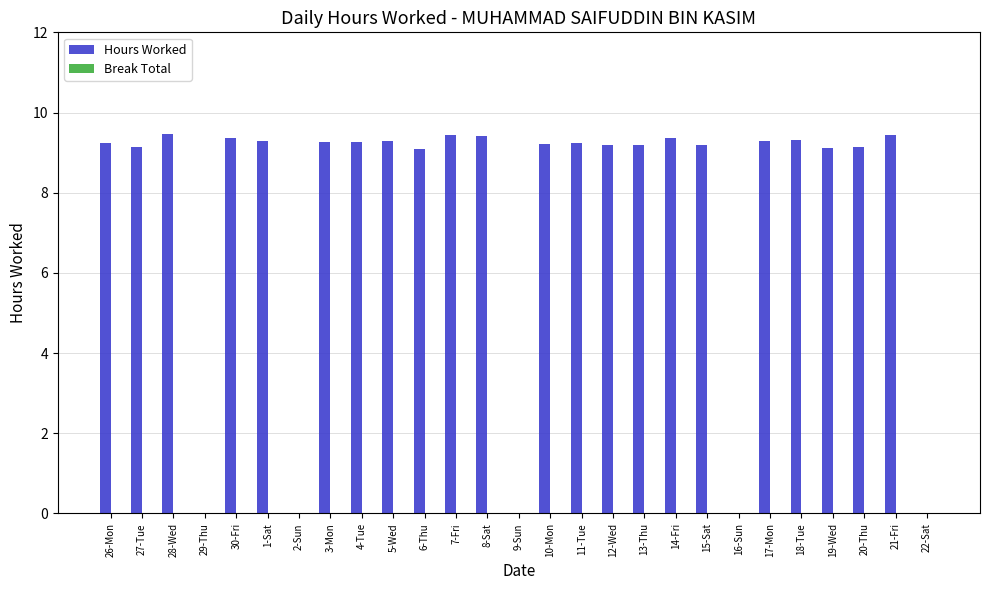

What is the maximum value shown in the chart?

9.5